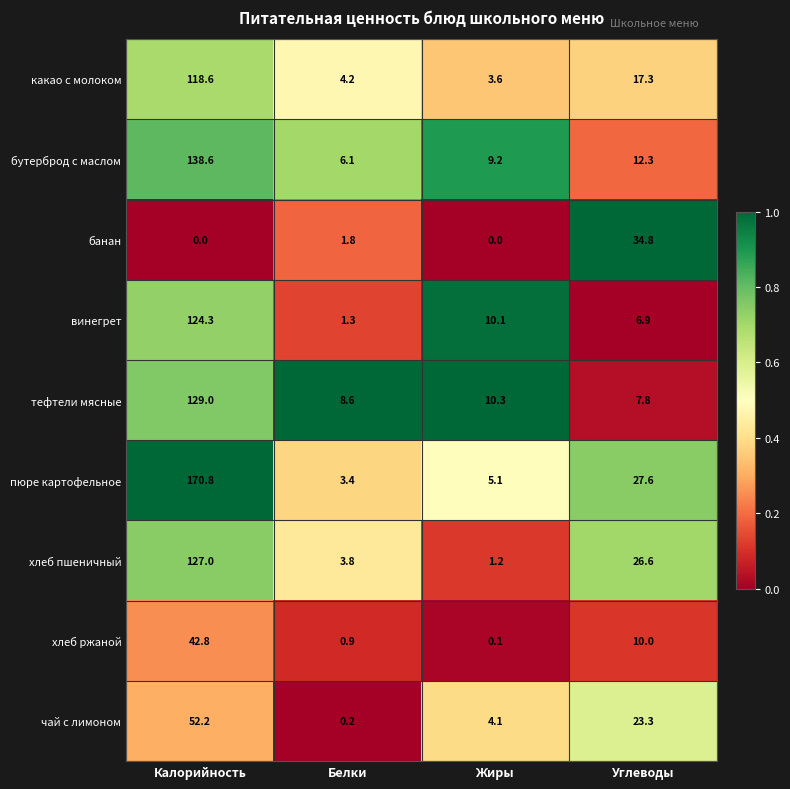

Between Калорийность and Белки, which series saw the biggest shift?

пюре картофельное